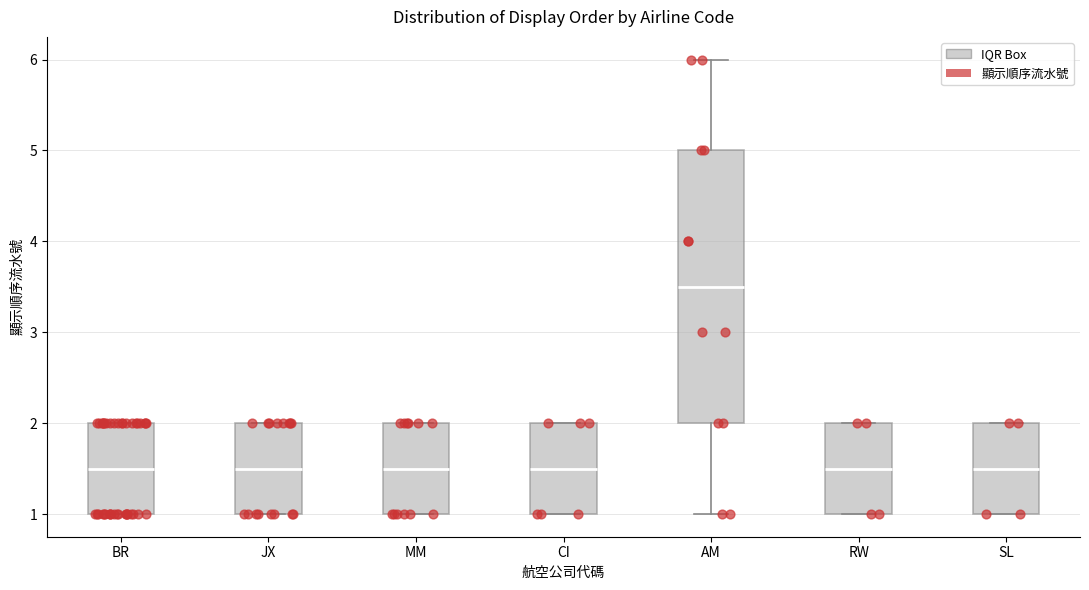

Where does the median line of the box for CI sit on the y-axis? The values are not printed on the chart, so give them approximately, as read against the axis.

1.5